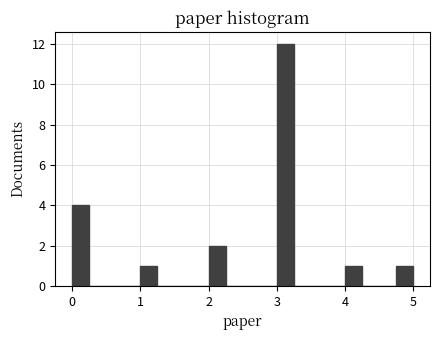

Around what value on the x-axis is the tallest bar? Give the approximate position of its centre, as read against the axis.

3.1